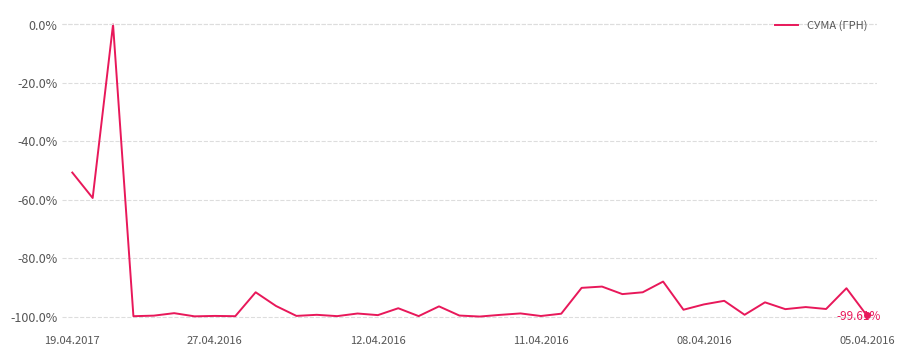

What is the difference between the maximum and minimum values?

100.0